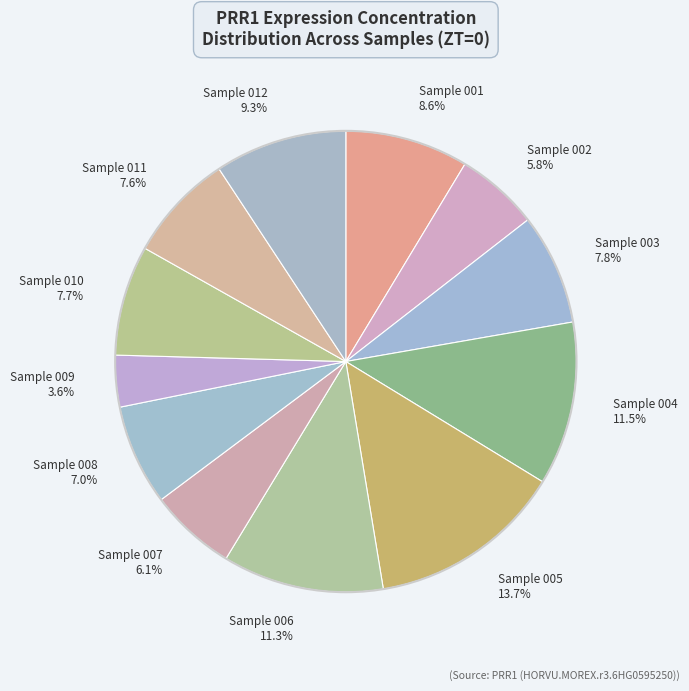

Is the sum of Sample 005 13.7% and Sample 008 7.0% greater than half?

No